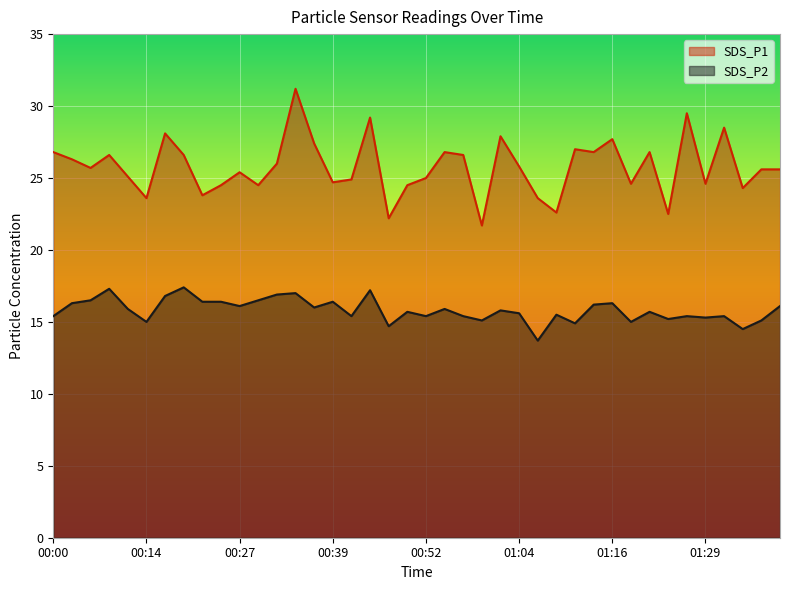

Is it true that SDS_P2 equals 26.2 at 00:17?

False